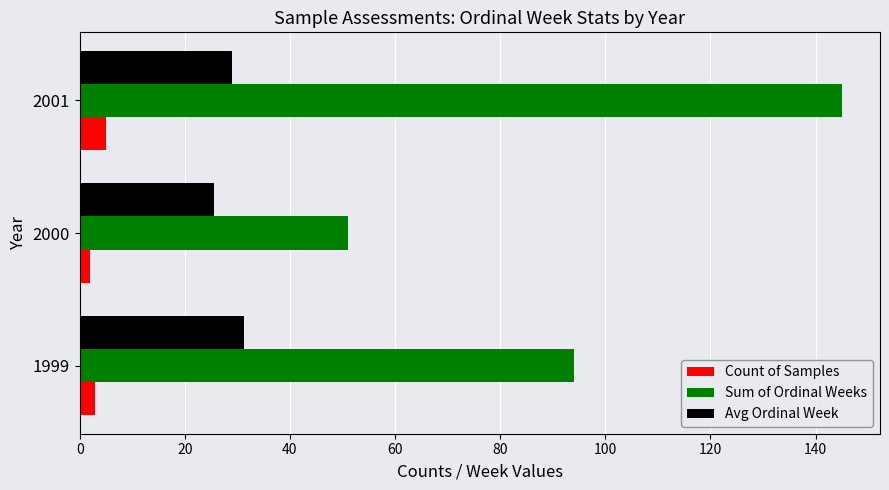

How many values in the Avg Ordinal Week series are below 29?

1